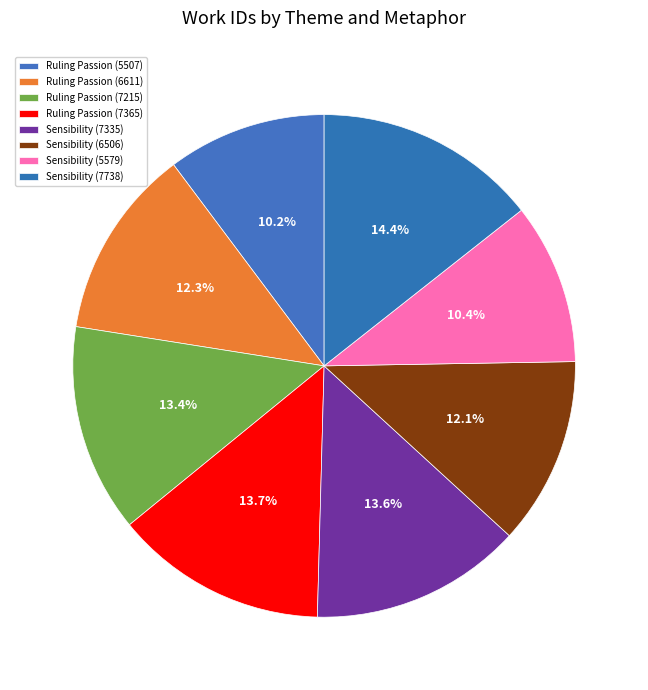

How many segments does this pie chart have?

8